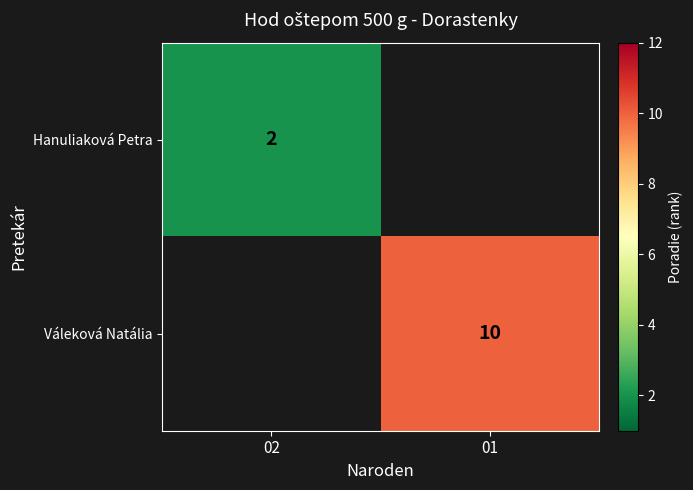

True or false: Váleková Natália has a value of 10 at 01.

True